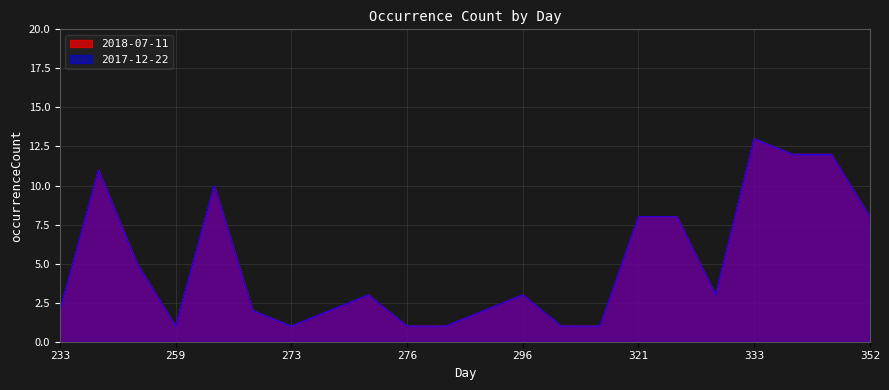

How many categories are shown in the chart?

22